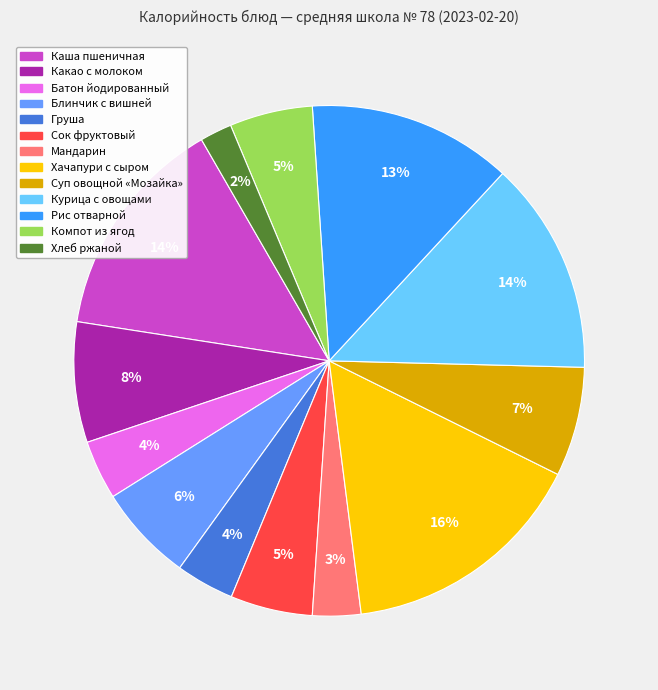

Is there any slice that represents more than half of the pie?

No